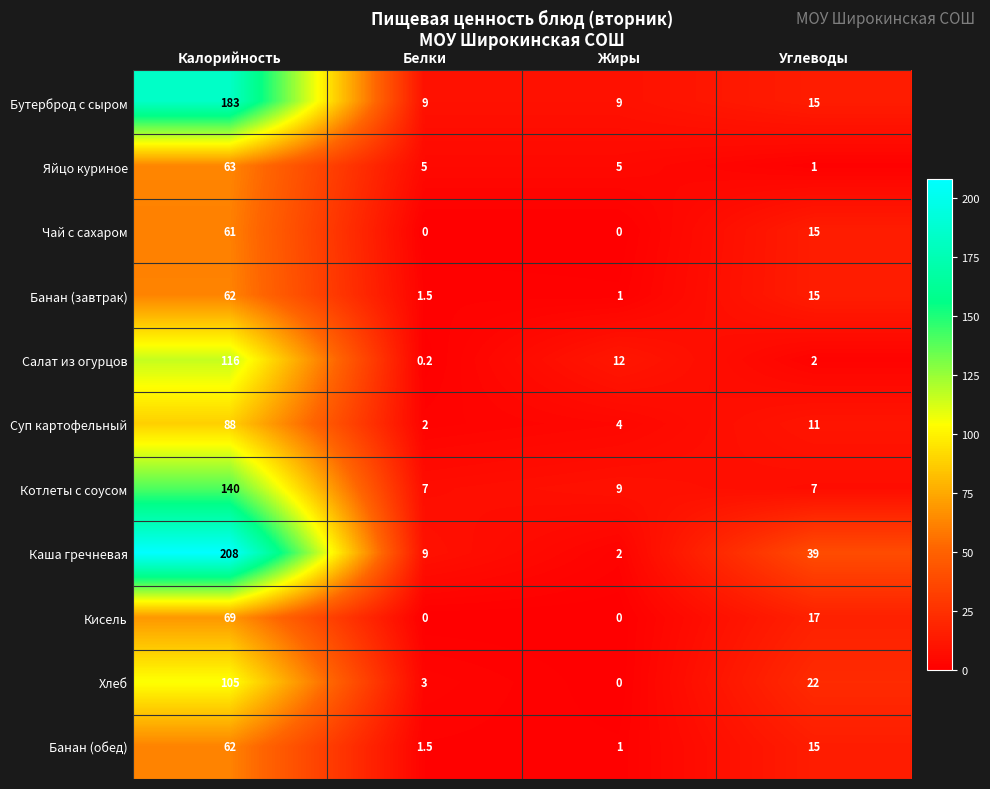

At which category is the sum across all series the highest?

Калорийность